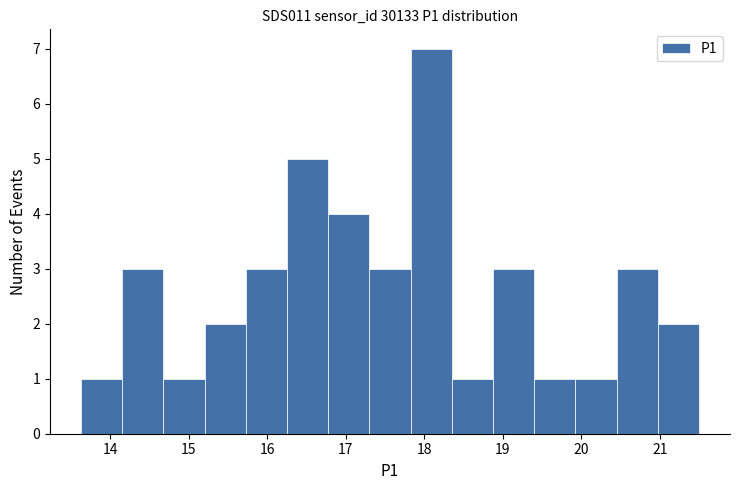

Which range on the x-axis has the tallest bar?

17.8 to 18.4